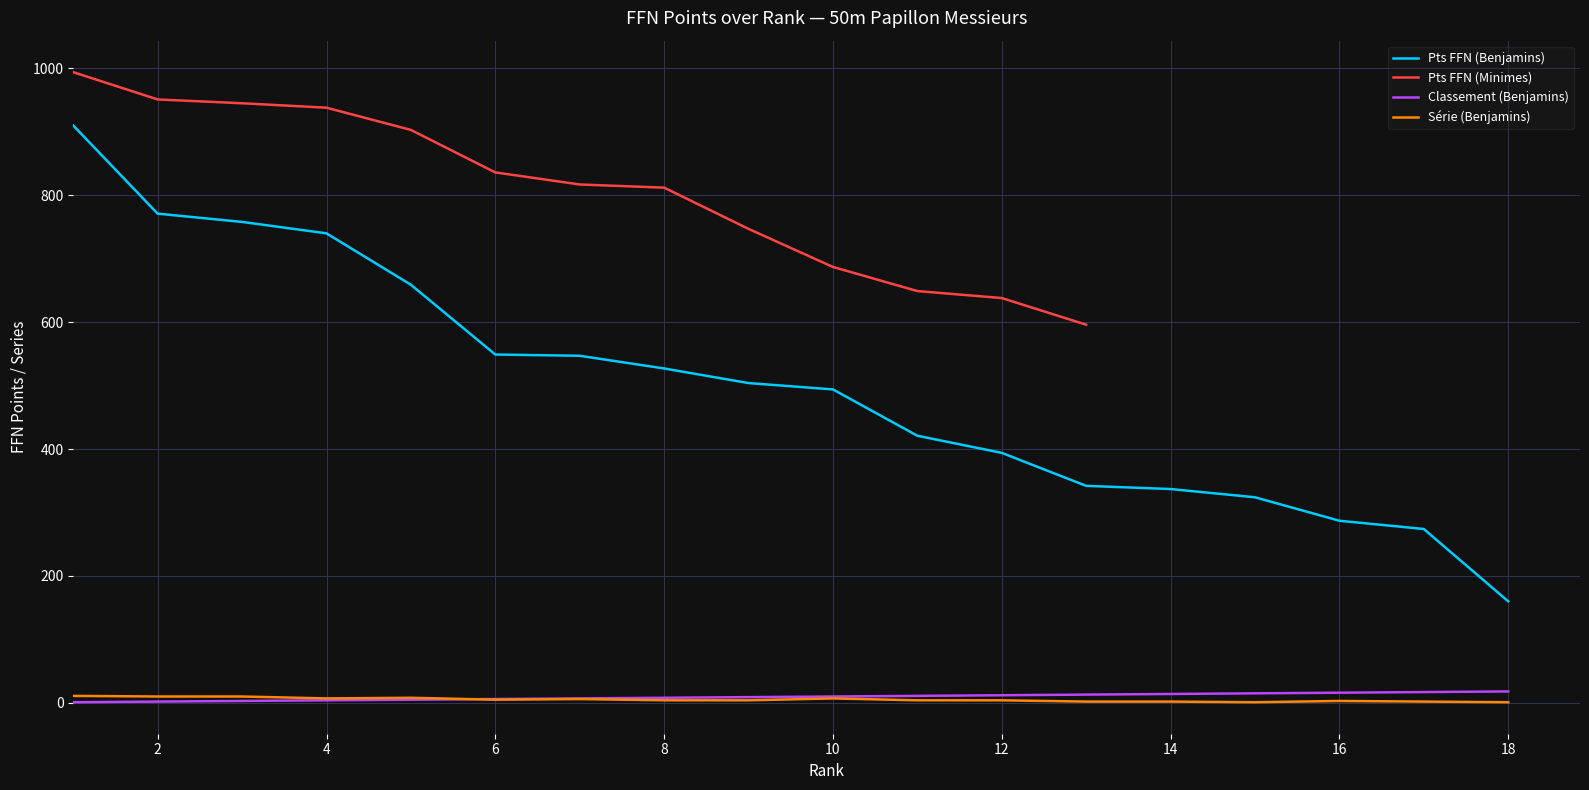

True or false: Pts FFN (Benjamins) and Classement (Benjamins) cross at least once.

False